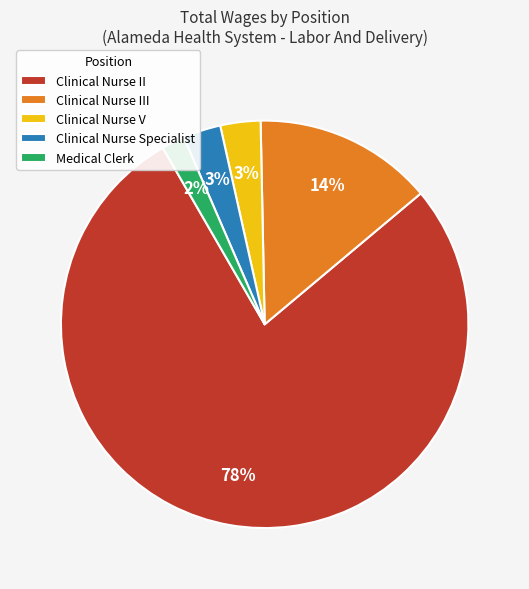

Which category has the smallest portion of the pie?

Medical Clerk